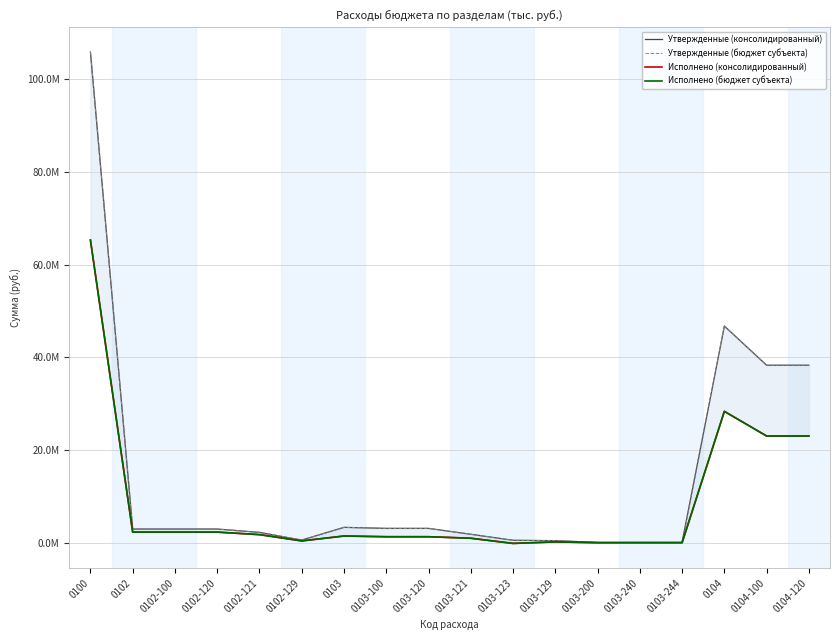

At which category does Исполнено (консолидированный) reach its first local valley?

0102-129